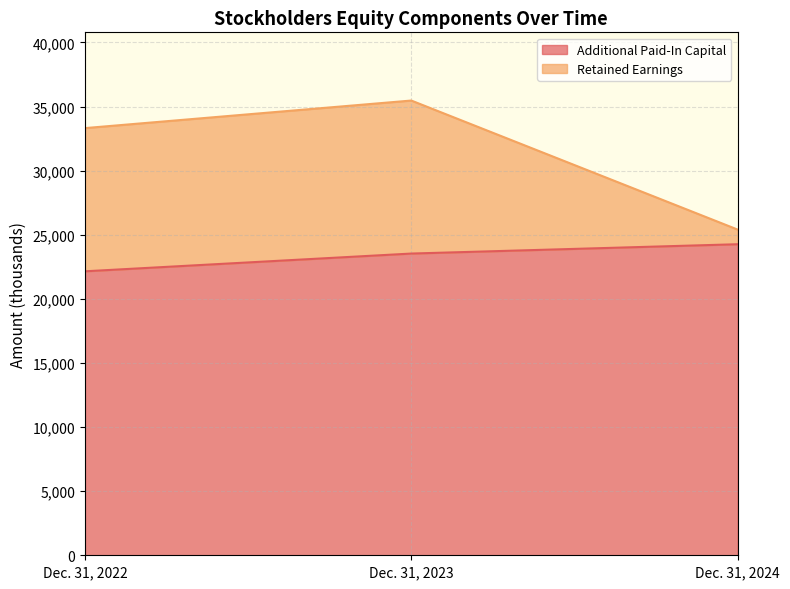

At how many categories does at least one series exceed 28792?

2